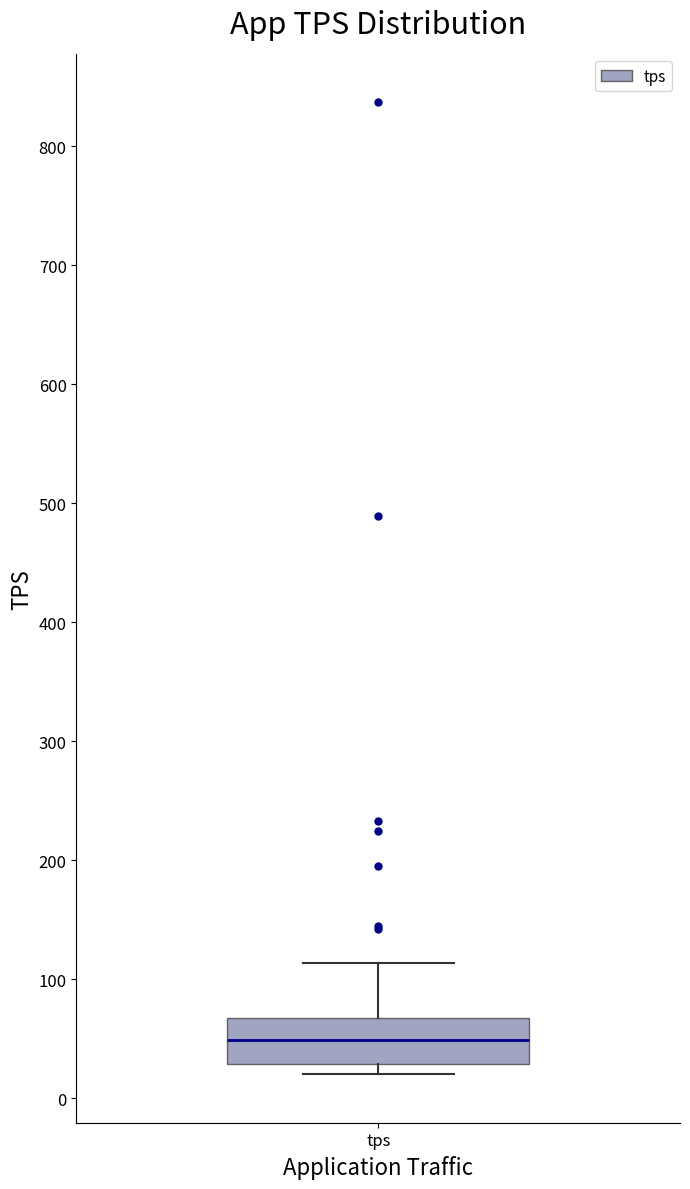

Where does the upper whisker of the box for tps end on the y-axis? The values are not printed on the chart, so give them approximately, as read against the axis.

110